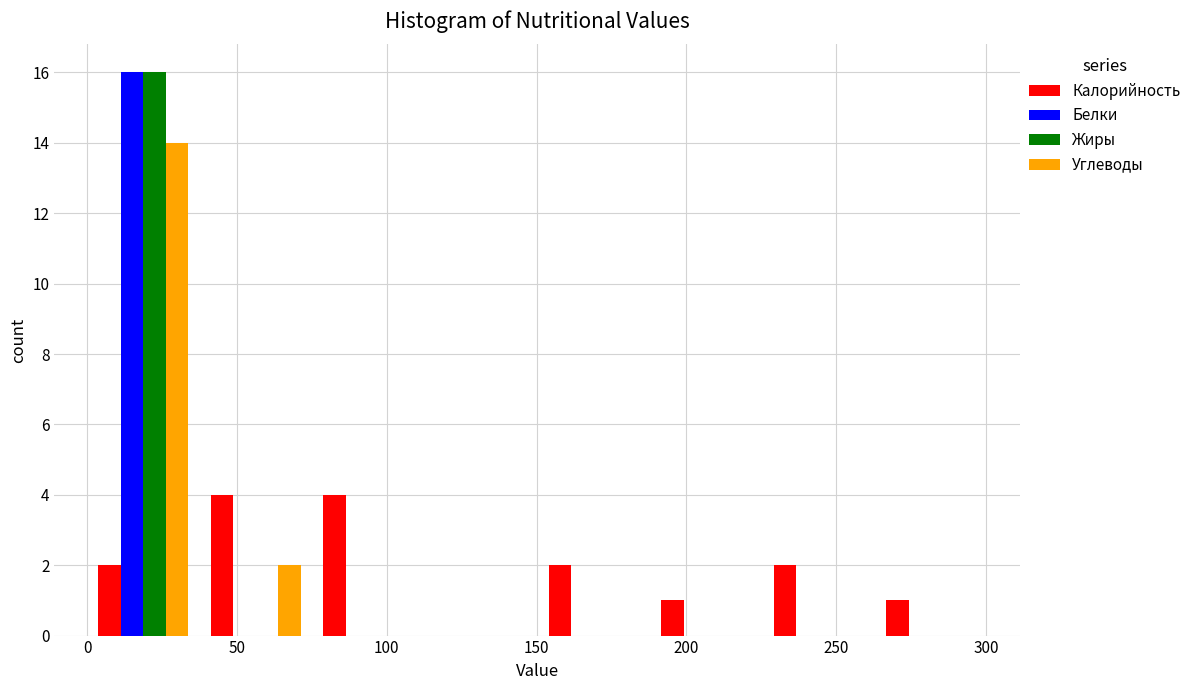

What is the height of the Углеводы bar covering 0 to 40 on the x-axis? Neither the bar edges nor the heights are printed on the chart, so give them approximately, as read against the axes.

14